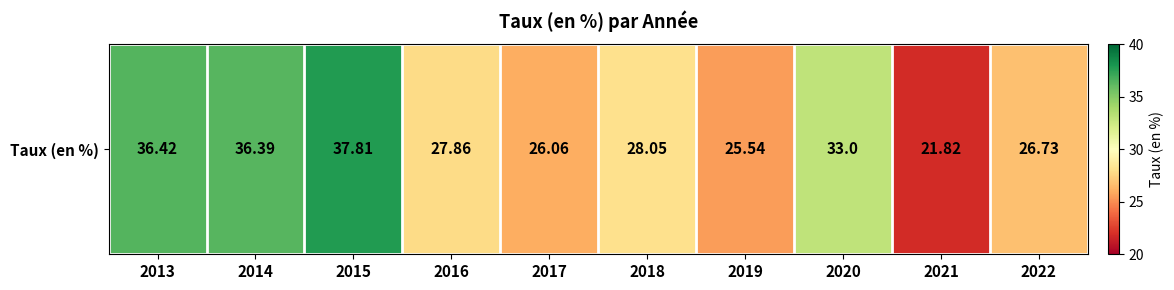

How many categories are shown in the chart?

10